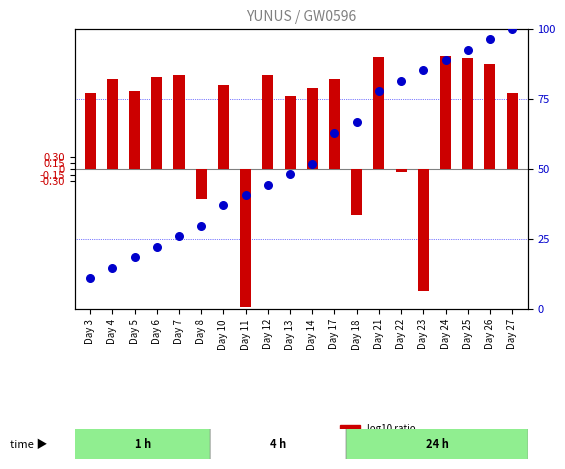

Which series has the largest total across all categories?

percentile rank within the sample